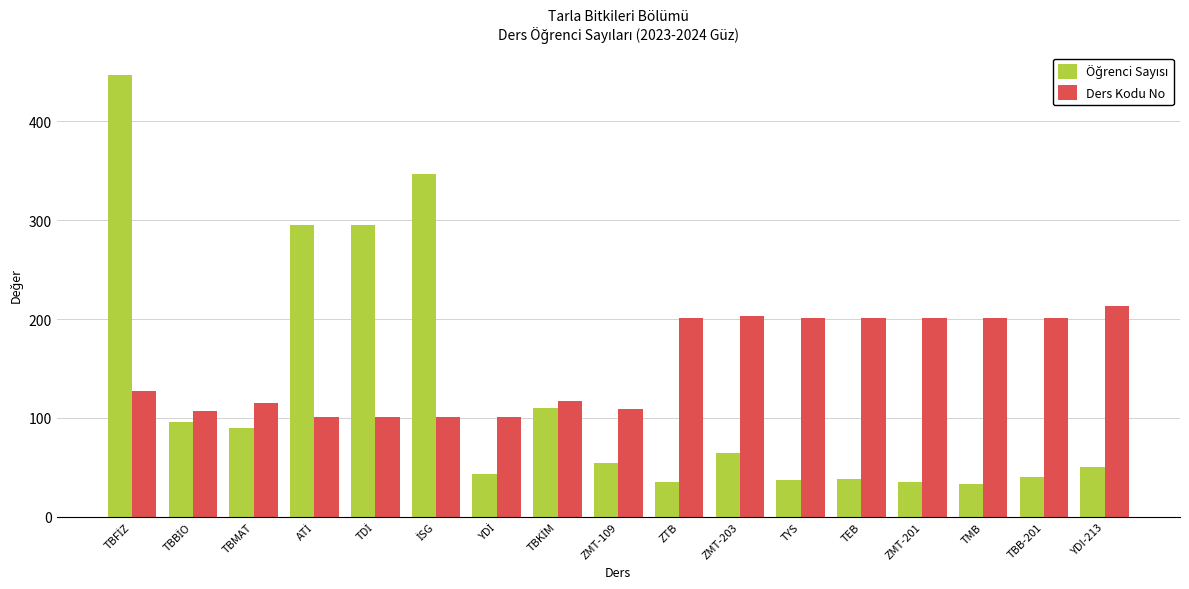

Which series has the largest total across all categories?

Ders Kodu No